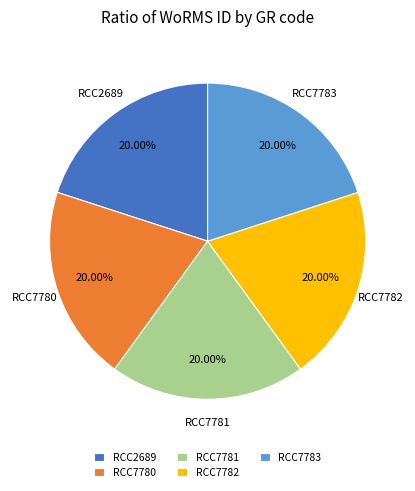

Count the number of slices in the pie.

5